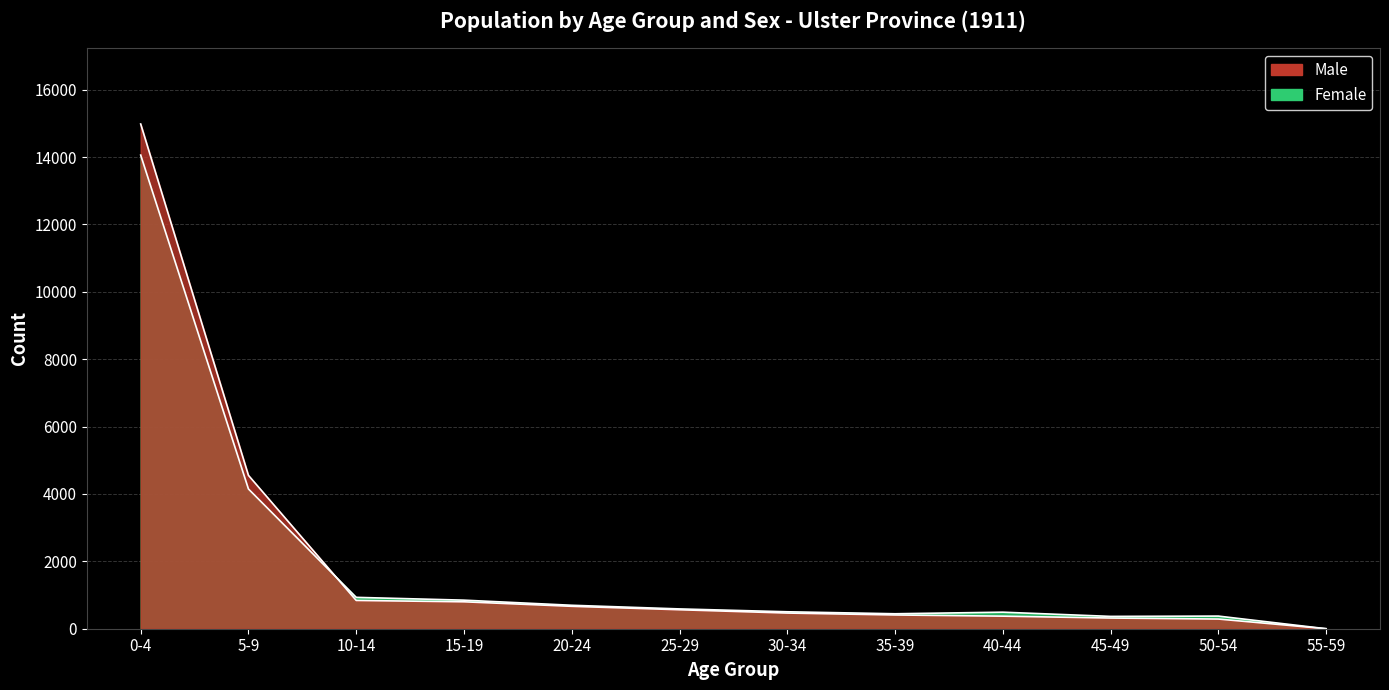

What position from the right is 5-9?

11